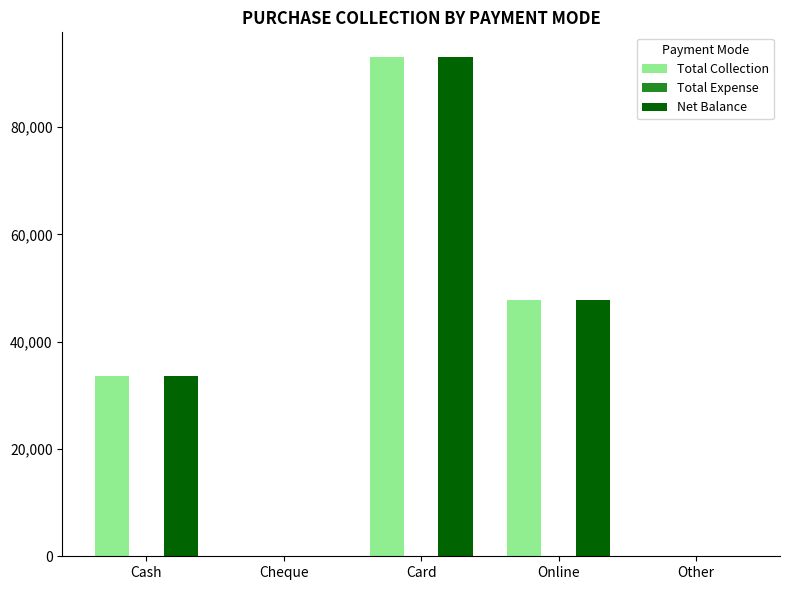

Which label corresponds to the largest value in the chart?

Card